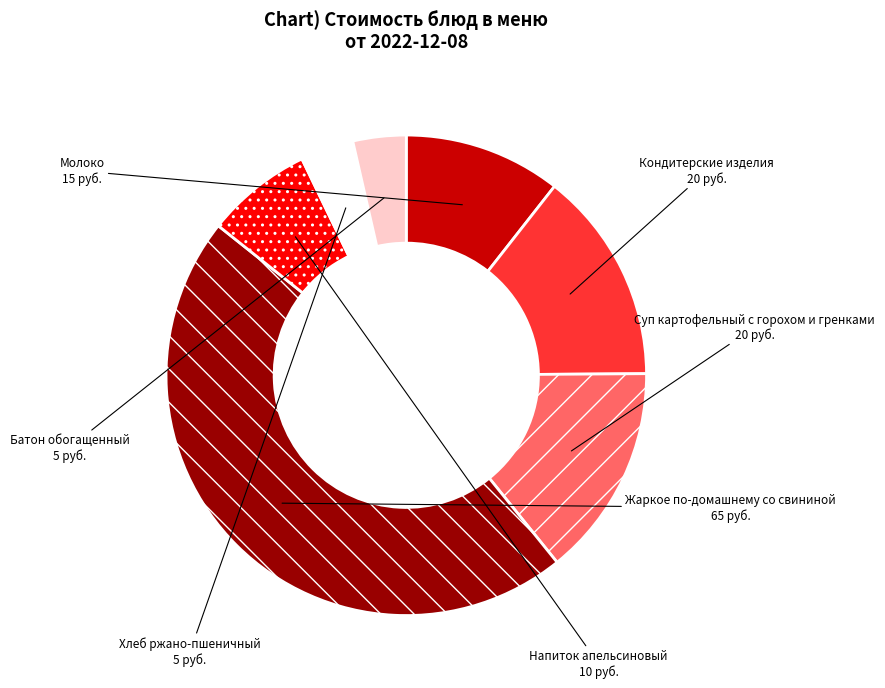

True or false: Жаркое по-домашнему со свининой accounts for 46% of the total.

True